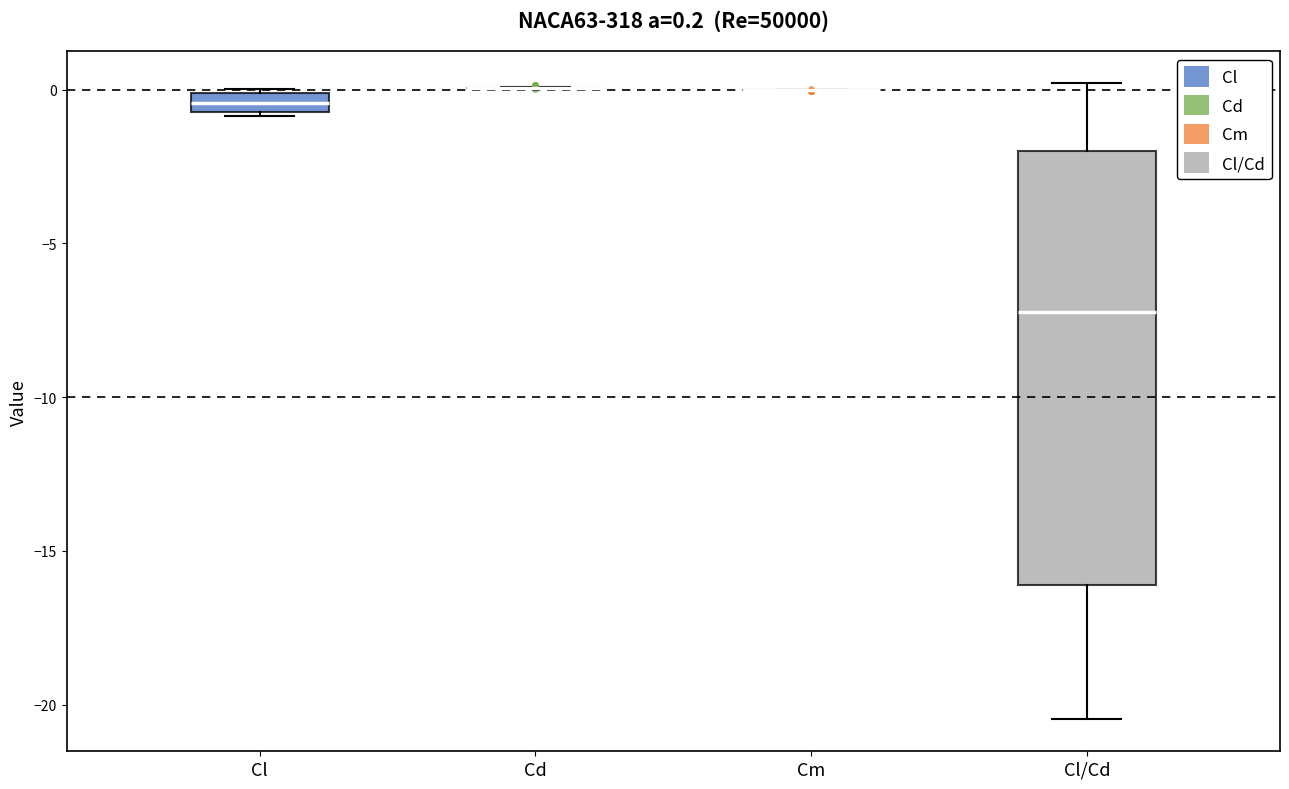

Which box is the tallest, from its lower edge to its upper edge?

Cl/Cd